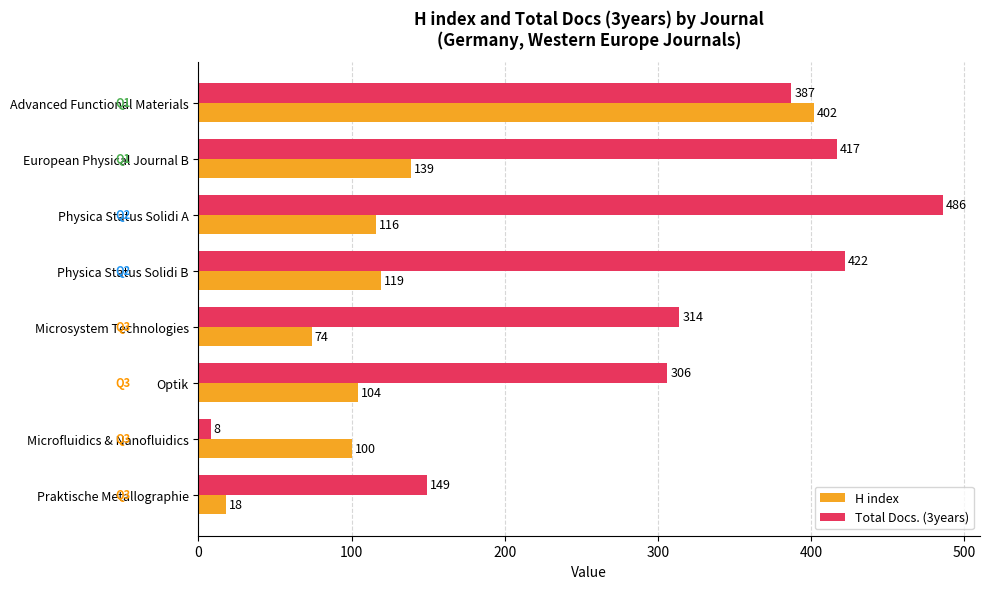

Which series has the largest range (max minus min)?

Total Docs. (3years)